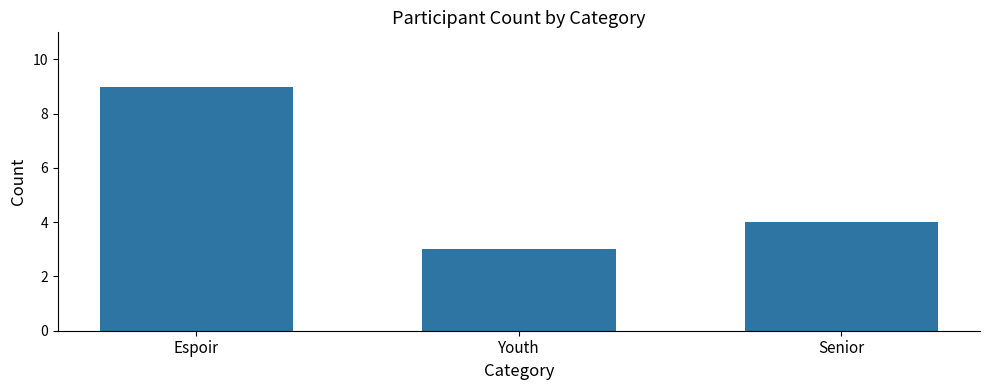

List the labels in order of value, largest first.

Espoir, Senior, Youth